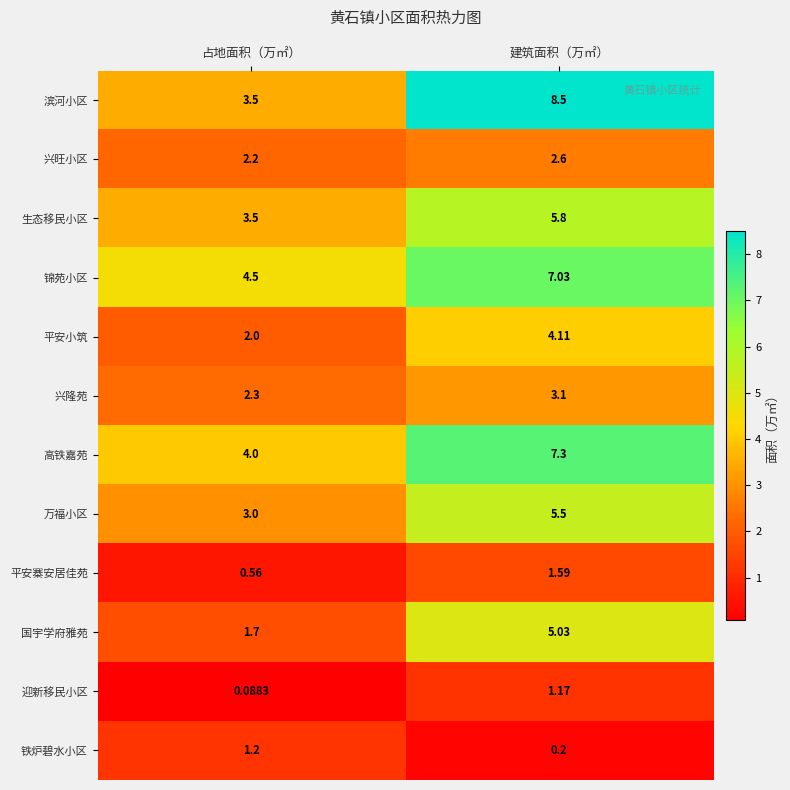

Which category has the highest value across all series?

建筑面积（万㎡）